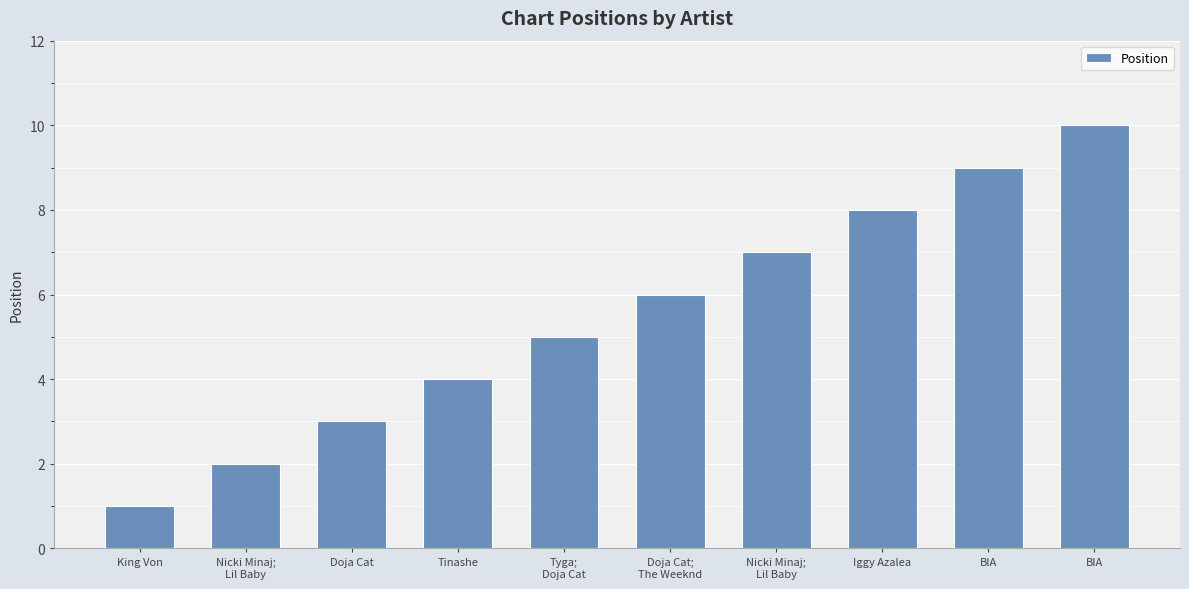

How many values are below 6?

5